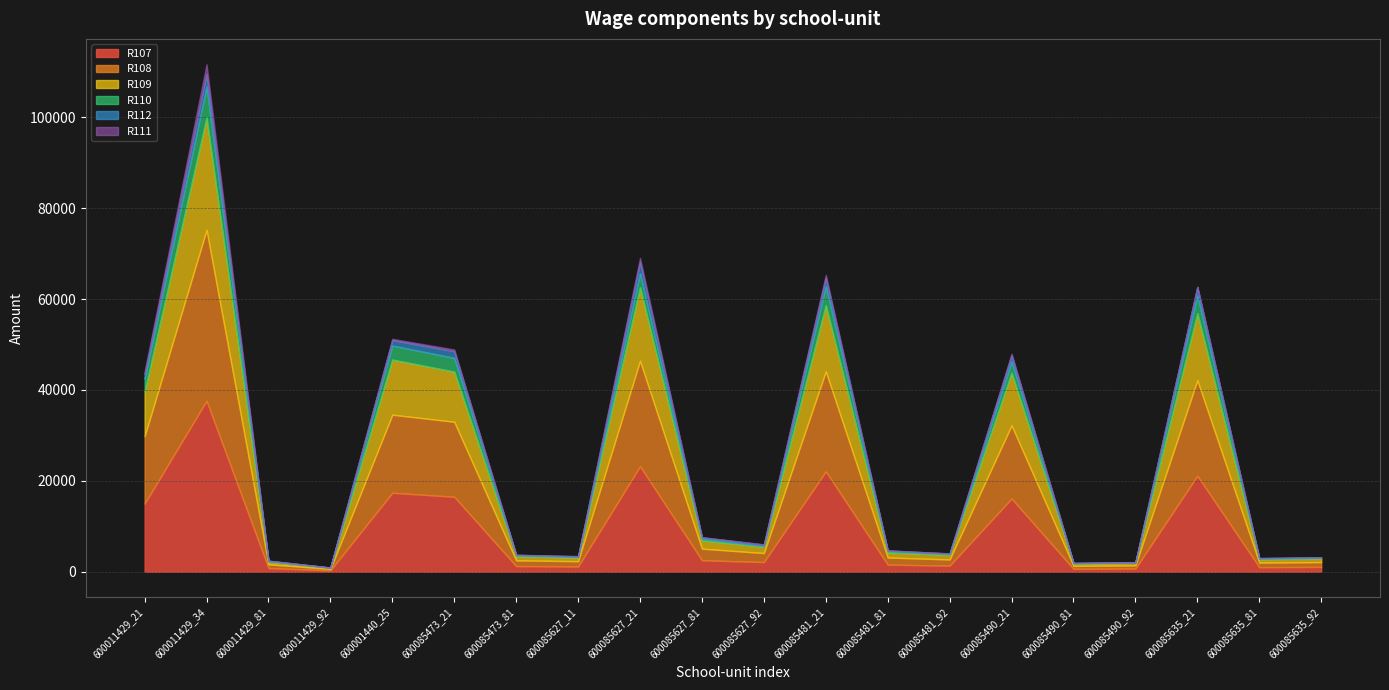

At which label does R109 first exceed 1397?

600011429_21